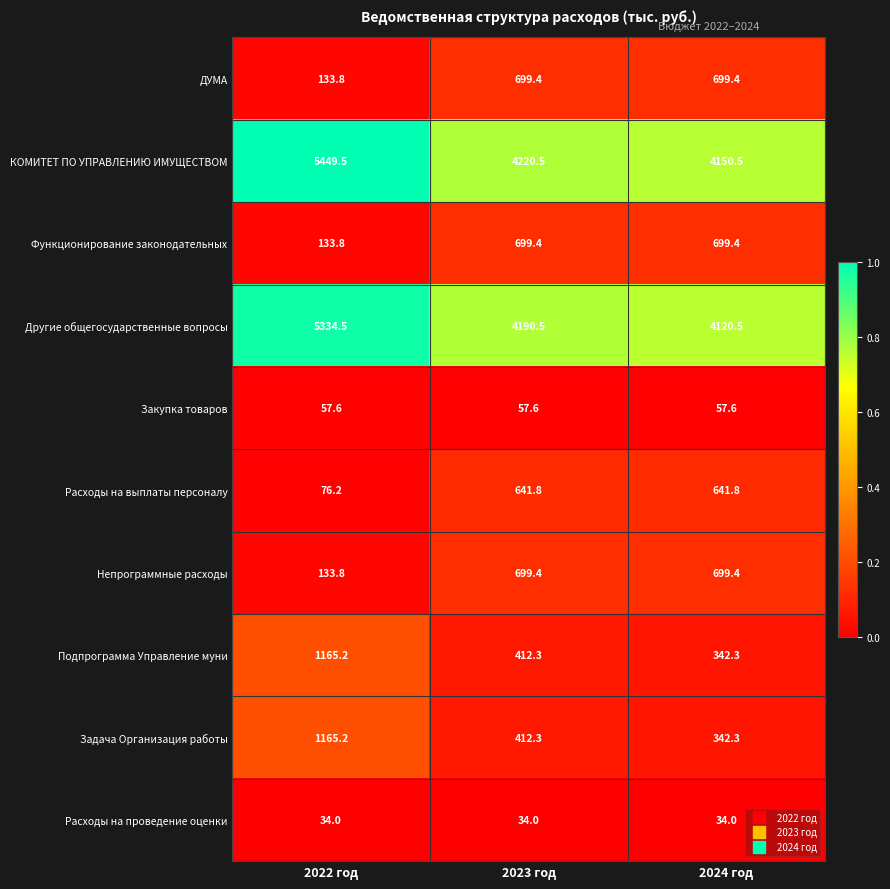

The ДУМА series shows 1217.8 at 2024 год. True or false?

False